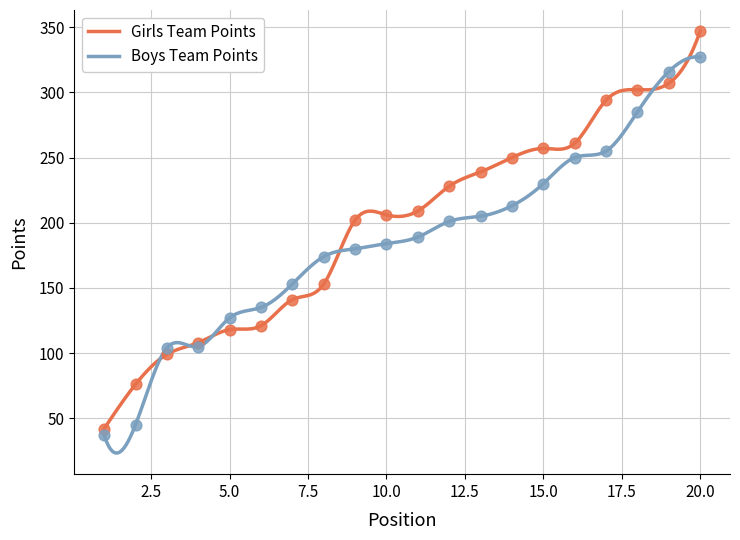

What is the total value across all series at 10?

390